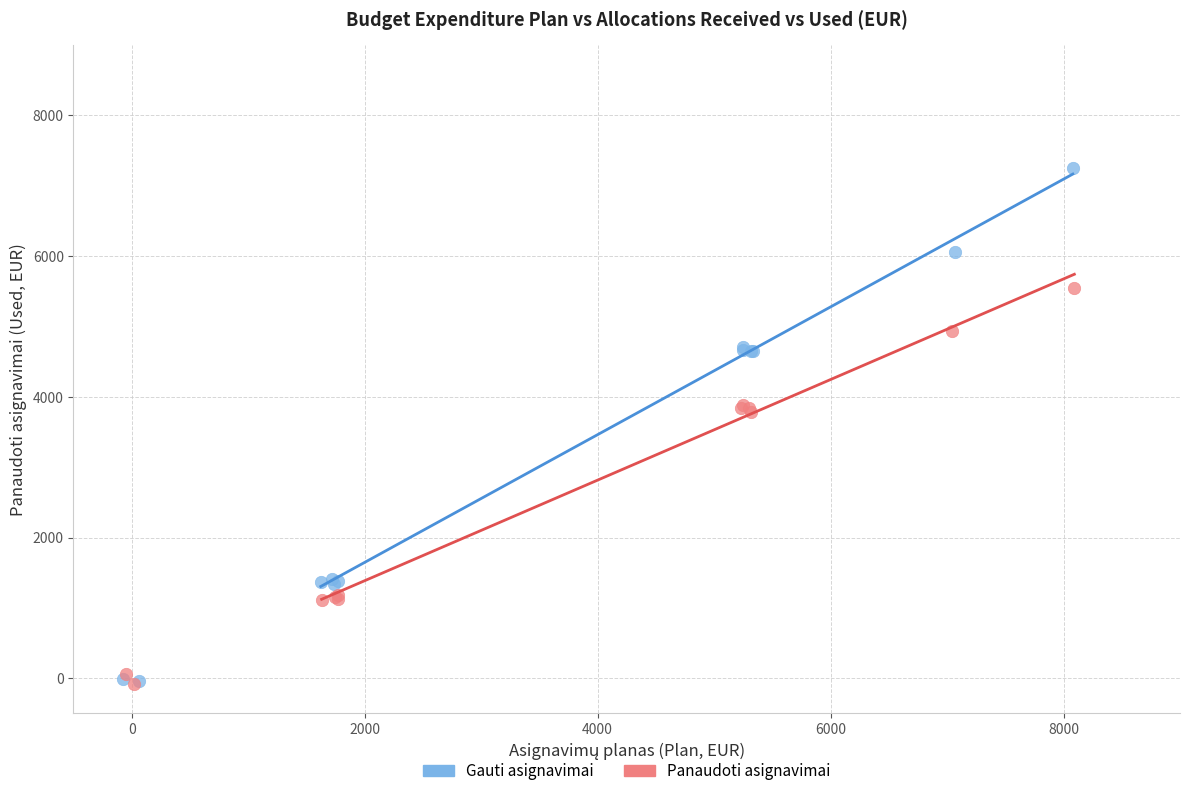

Which series contains the highest Y value?

Gauti asignavimai